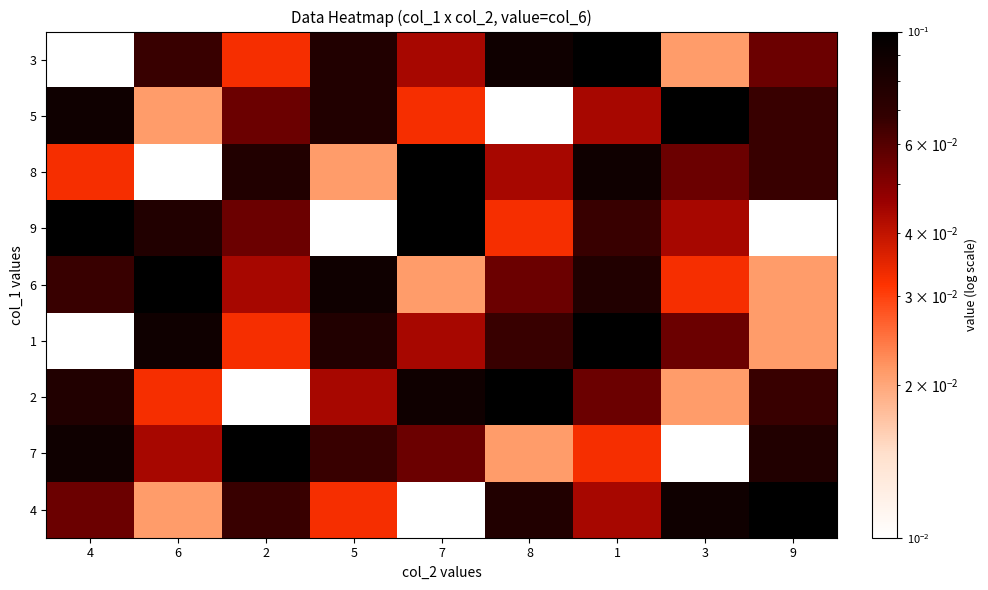

Reading left to right, extract all data points from this chart.

3: 4=0.0	6=0.1	2=0.0	5=0.1	7=0.0	8=0.1	1=0.1	3=0.0	9=0.1
5: 4=0.1	6=0.0	2=0.1	5=0.1	7=0.0	8=0.0	1=0.0	3=0.1	9=0.1
8: 4=0.0	6=0.0	2=0.1	5=0.0	7=0.1	8=0.0	1=0.1	3=0.1	9=0.1
9: 4=0.1	6=0.1	2=0.1	5=0.0	7=0.1	8=0.0	1=0.1	3=0.0	9=0.0
6: 4=0.1	6=0.1	2=0.0	5=0.1	7=0.0	8=0.1	1=0.1	3=0.0	9=0.0
1: 4=0.0	6=0.1	2=0.0	5=0.1	7=0.0	8=0.1	1=0.1	3=0.1	9=0.0
2: 4=0.1	6=0.0	2=0.0	5=0.0	7=0.1	8=0.1	1=0.1	3=0.0	9=0.1
7: 4=0.1	6=0.0	2=0.1	5=0.1	7=0.1	8=0.0	1=0.0	3=0.0	9=0.1
4: 4=0.1	6=0.0	2=0.1	5=0.0	7=0.0	8=0.1	1=0.0	3=0.1	9=0.1